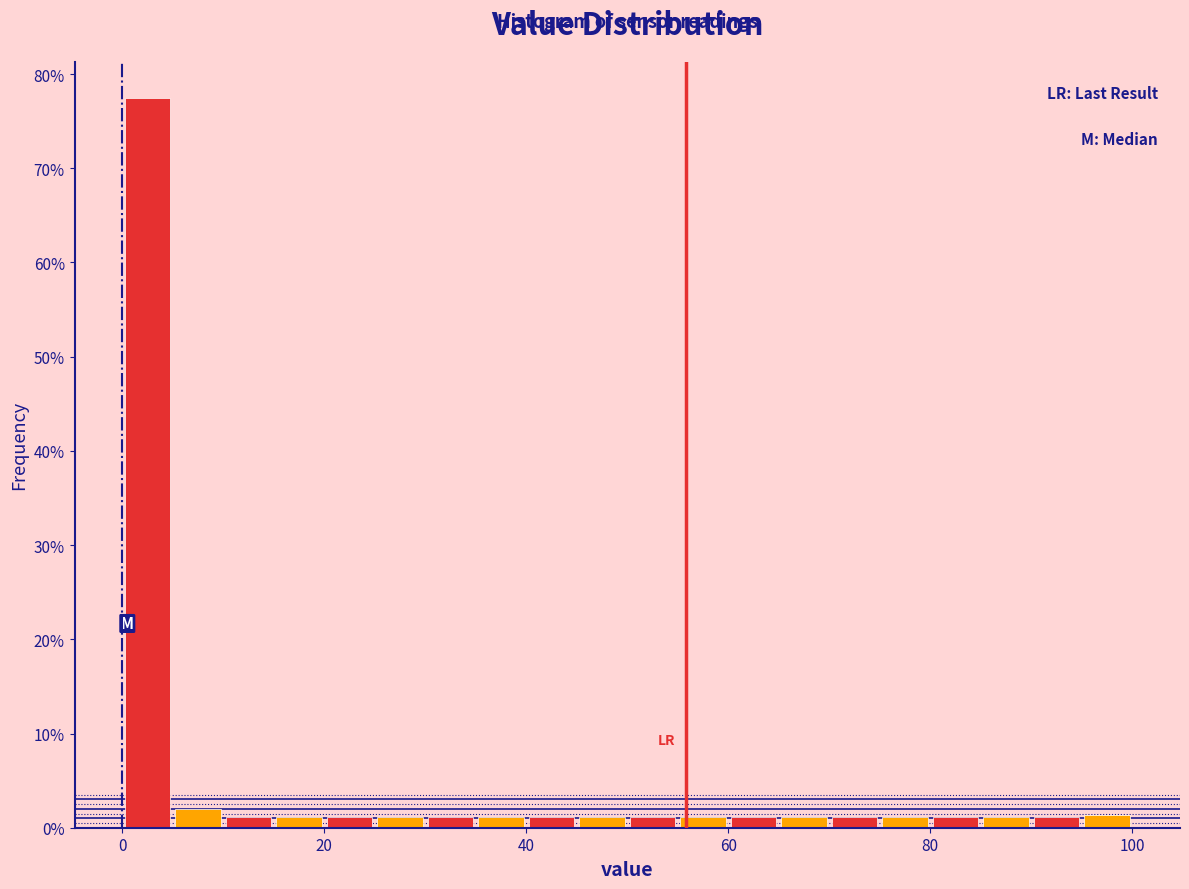

Read against the x-axis, roughly where is the centre of the tallest bar?

2